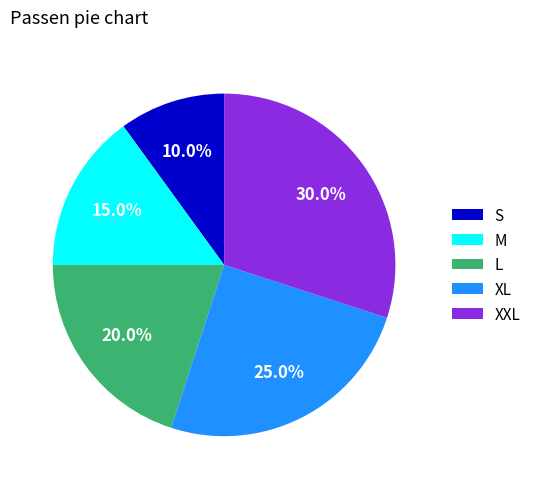

The S slice represents 10% of the pie. True or false?

True